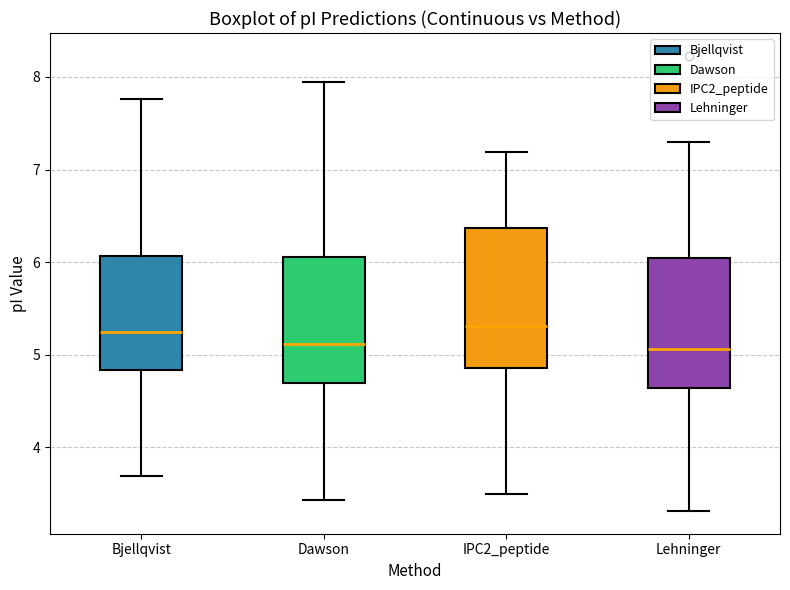

Reading left to right, transcribe this box plot: for each box, give where its median line is, the range the box spans, and where its two whiskers end, as read against the y-axis. The values are not printed on the chart, so give them approximately, as read against the axis.

Bjellqvist: median 5.2, box 4.8 to 6.1, whiskers 3.7 to 7.8
Dawson: median 5.1, box 4.7 to 6.1, whiskers 3.4 to 8.0
IPC2_peptide: median 5.3, box 4.9 to 6.4, whiskers 3.5 to 7.2
Lehninger: median 5.1, box 4.6 to 6.0, whiskers 3.3 to 7.3